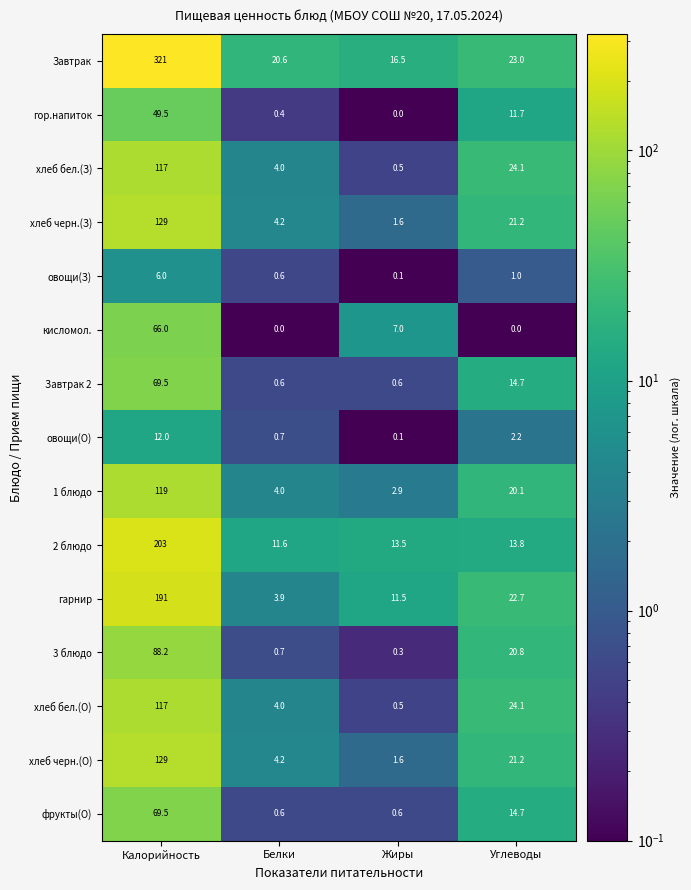

At how many categories does at least one series exceed 94?

1